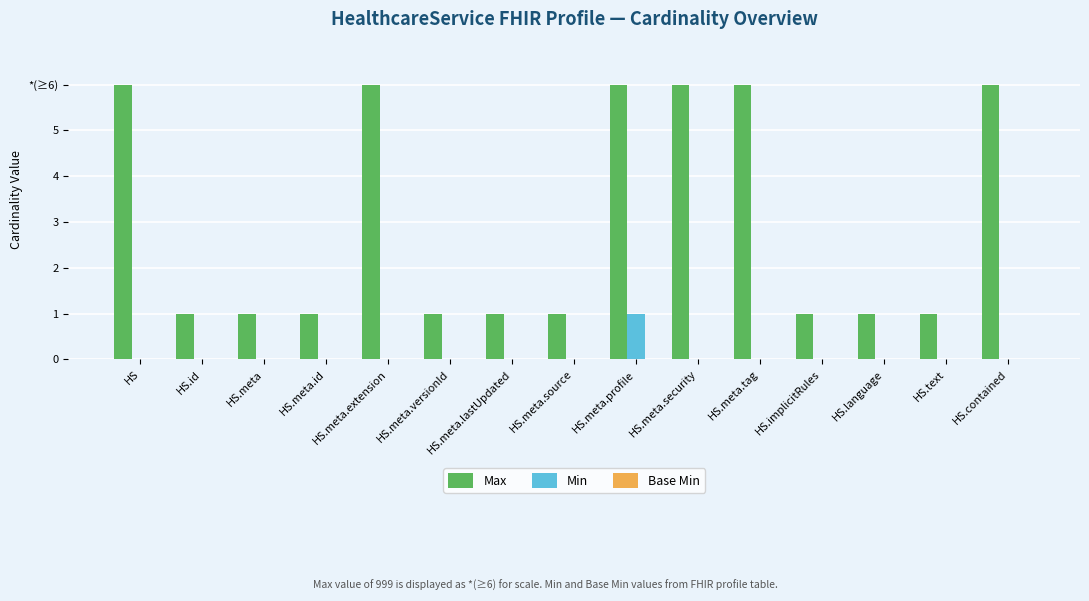

Does the chart contain stacked bars?

No